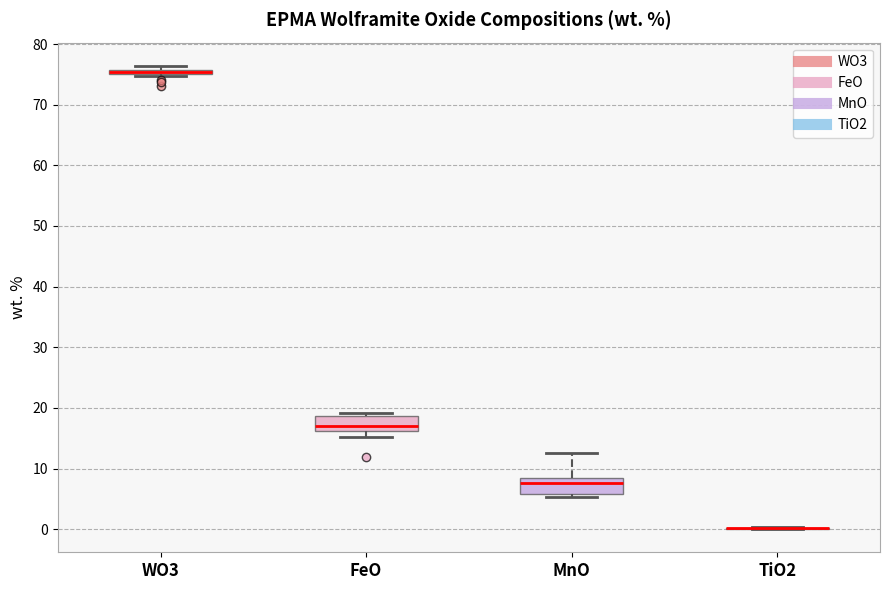

Where is the upper edge of the box for WO3 on the y-axis? The values are not printed on the chart, so give them approximately, as read against the axis.

76